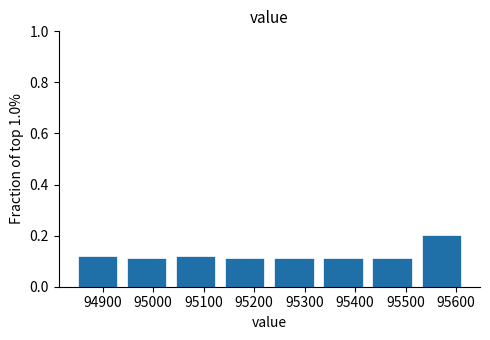

Reading left to right, list every bar in this chart as the range it spans on the x-axis followed by its height. Neither the bar edges nor the heights are printed on the chart, so give them approximately, as read against the axes.

94840 to 94940: 0.12
94940 to 95040: 0.12
95040 to 95130: 0.12
95130 to 95230: 0.12
95230 to 95330: 0.12
95330 to 95420: 0.12
95420 to 95520: 0.12
95520 to 95620: 0.20